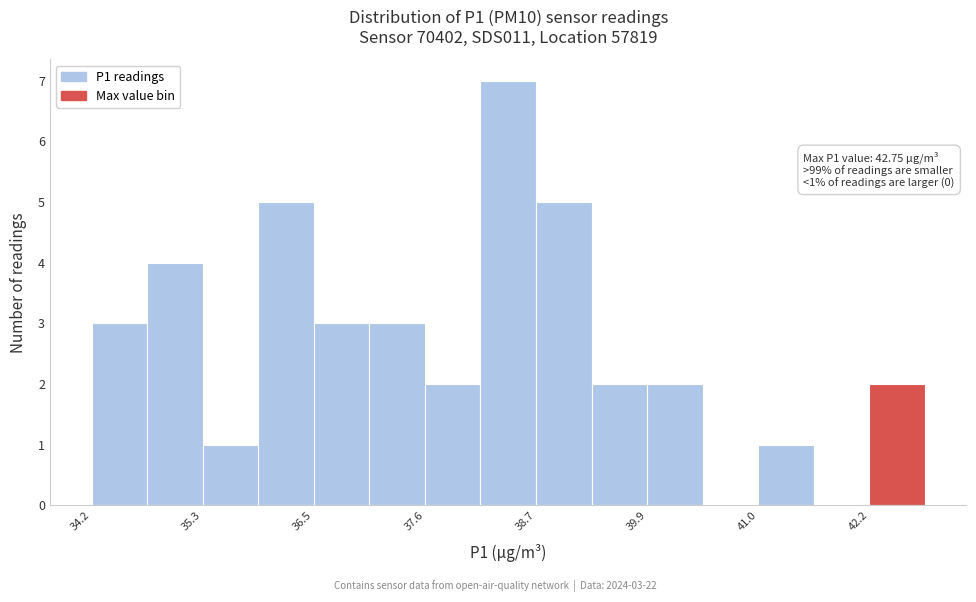

Around what value on the x-axis is the tallest bar? Give the approximate position of its centre, as read against the axis.

38.4